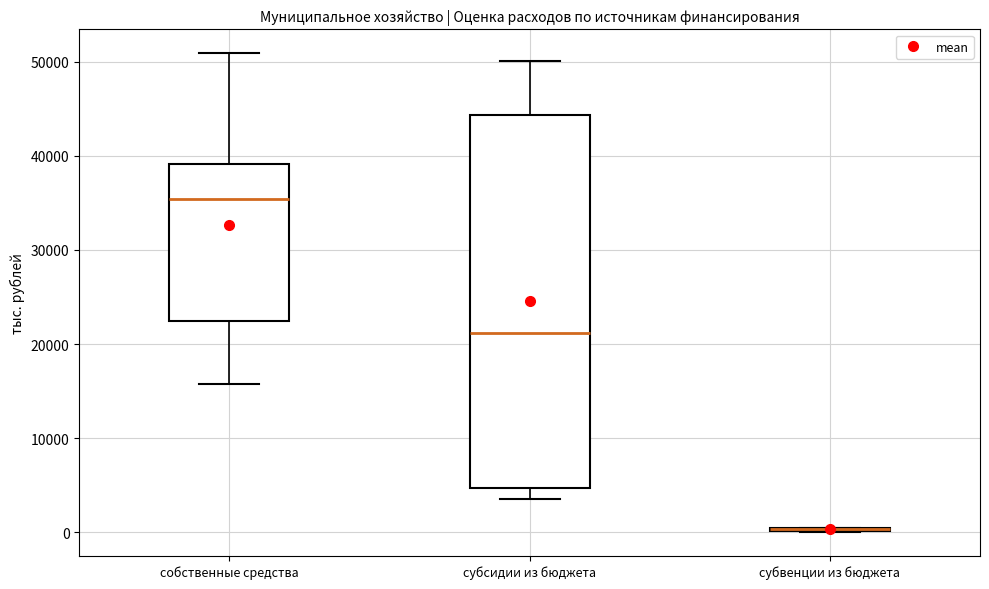

Reading left to right, read every box against the y-axis: the position of its median line, the range the box covers, and the ends of its whiskers. The values are not printed on the chart, so give them approximately, as read against the axis.

собственные средства: median 35000, box 22000 to 39000, whiskers 16000 to 51000
субсидии из бюджета: median 21000, box 5000 to 44000, whiskers 4000 to 50000
субвенции из бюджета: box collapsed to a line at 0, whiskers 0 to 0